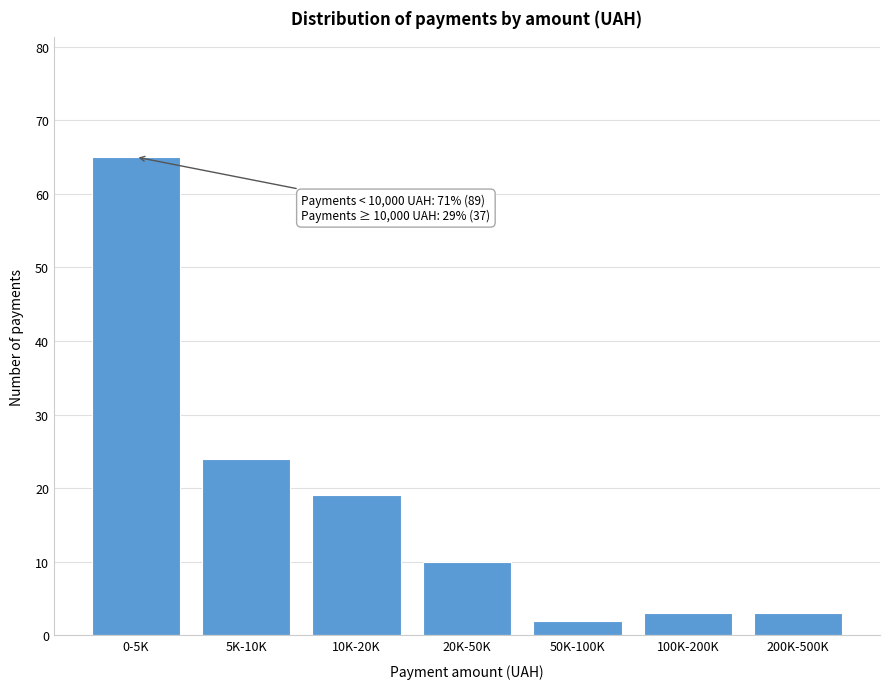

Reading left to right, transcribe all the data shown in this chart.

65	24	19	10	2	3	3